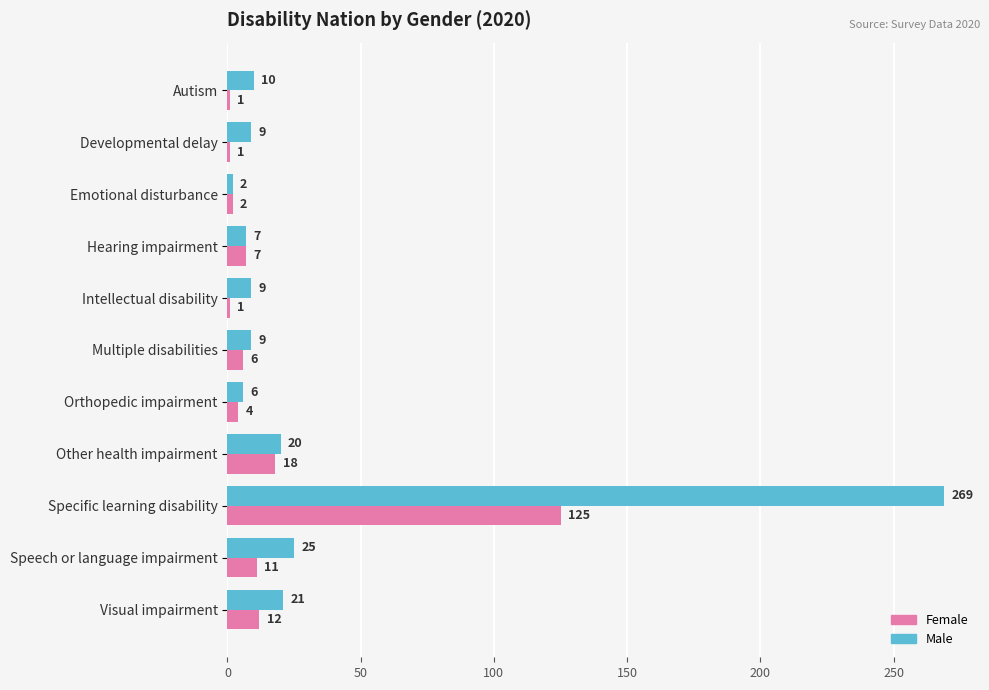

What are all the series names shown in the legend?

Female, Male